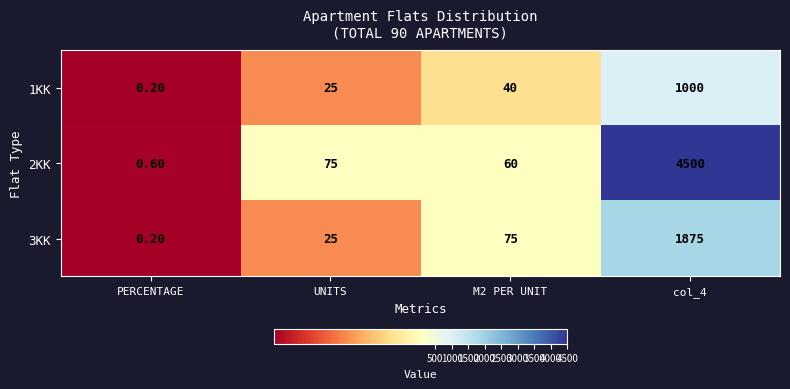

At which category does the chart reach its minimum across all series?

PERCENTAGE